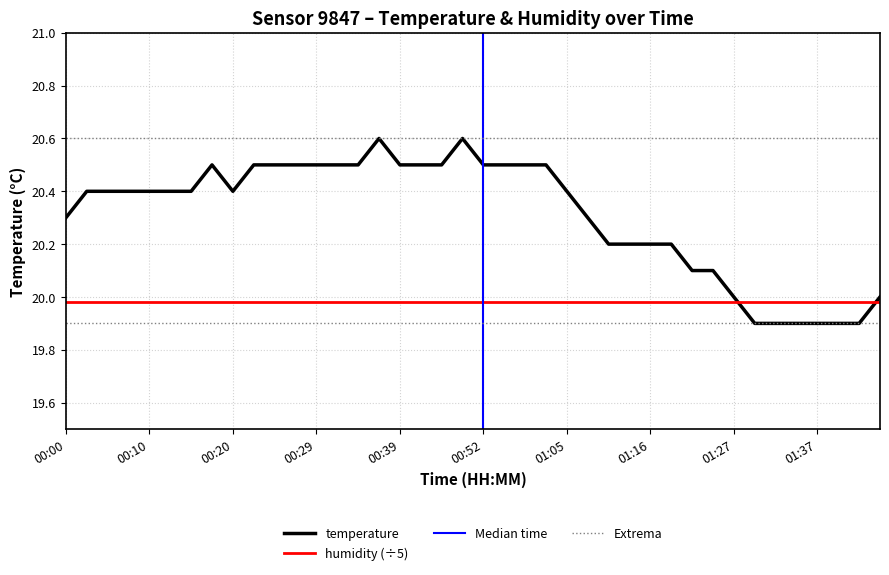

What is the change in value from 00:50 to 01:35?

-0.7